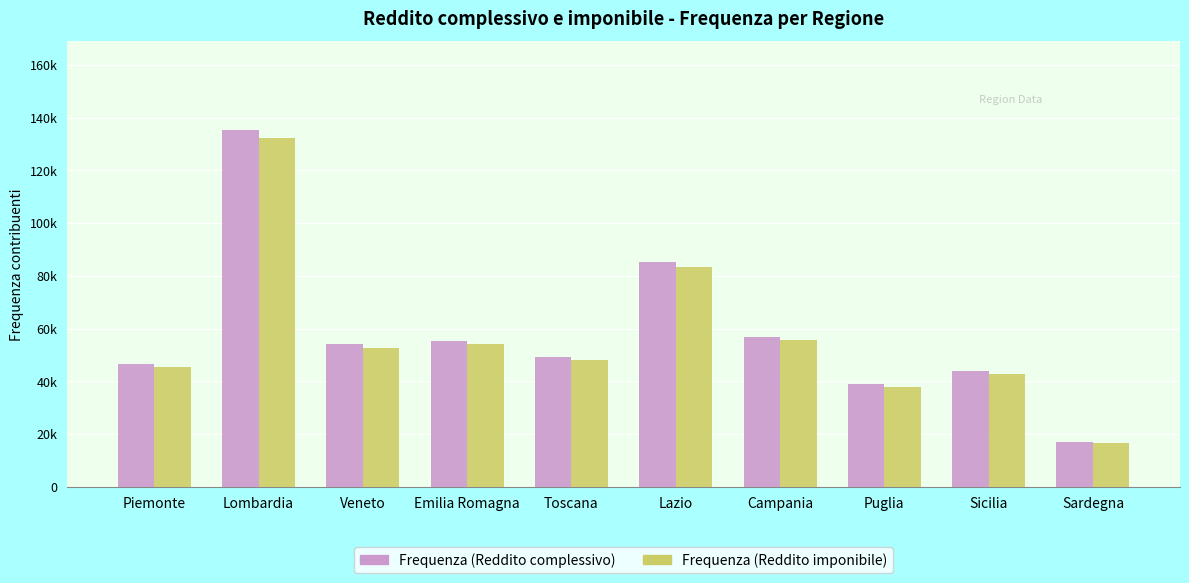

What is the sum of the Frequenza (Reddito complessivo) values at Sicilia and Toscana?

93221